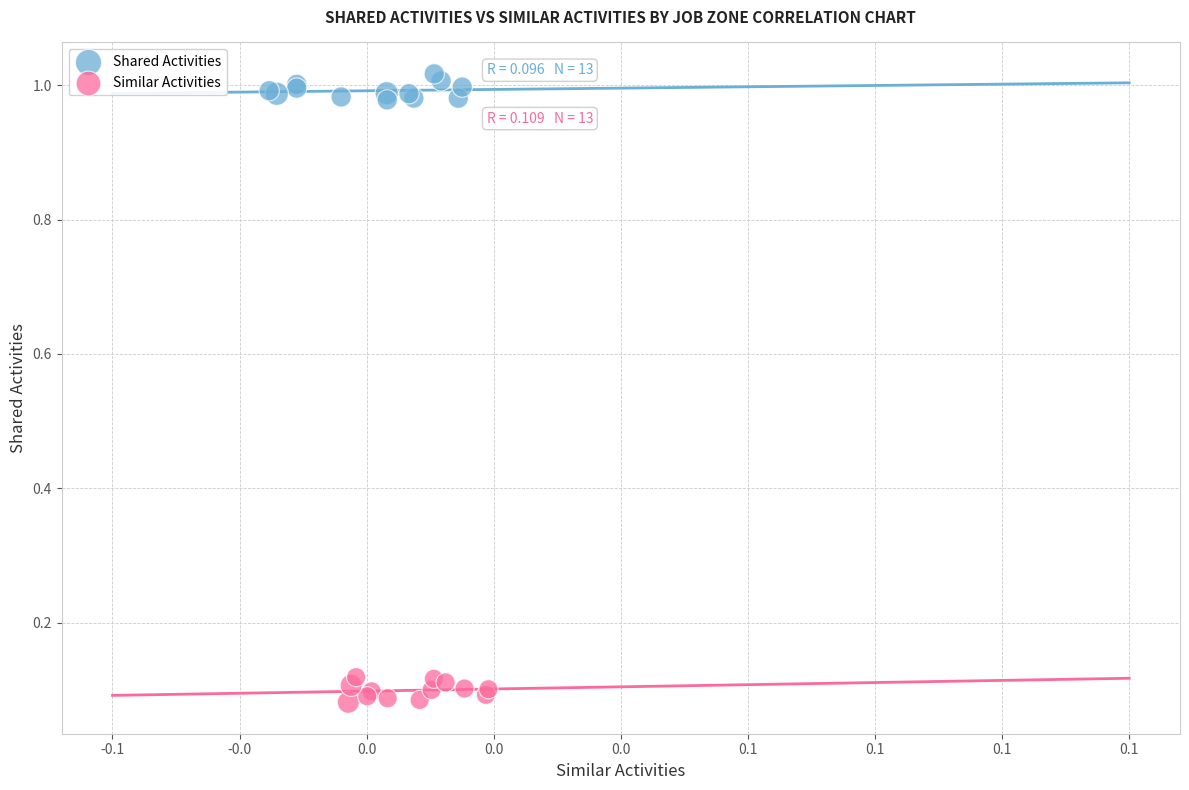

Which series reaches the minimum Y coordinate?

Similar Activities